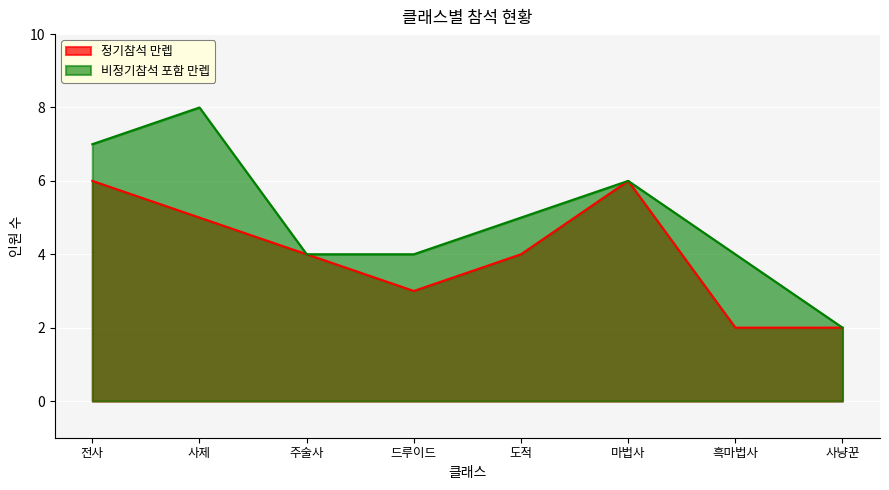

How many 비정기참석 포함 만렙 values are between 4 and 7?

6